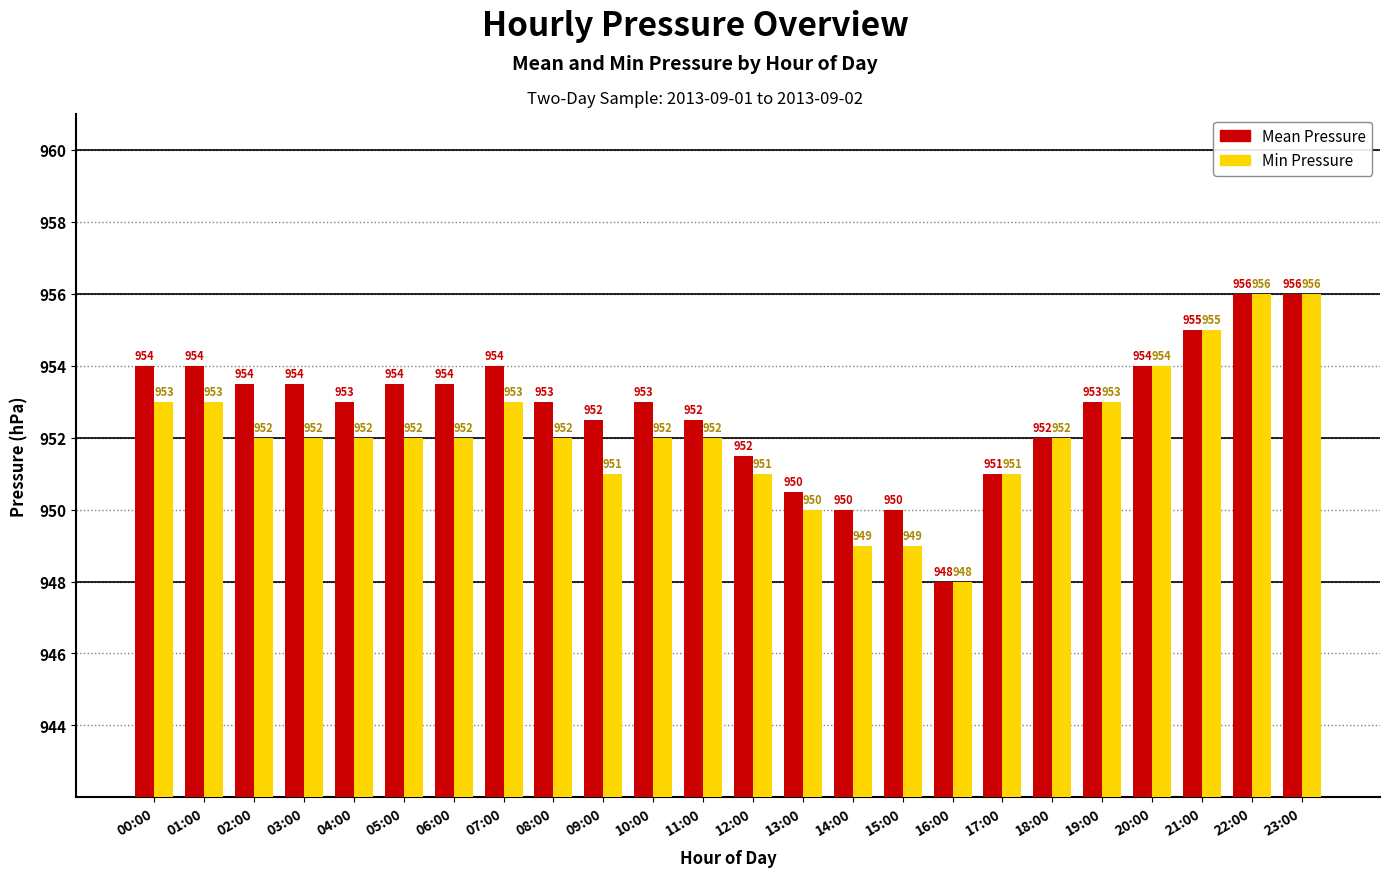

List the series in order of their overall mean, highest first.

Mean Pressure, Min Pressure